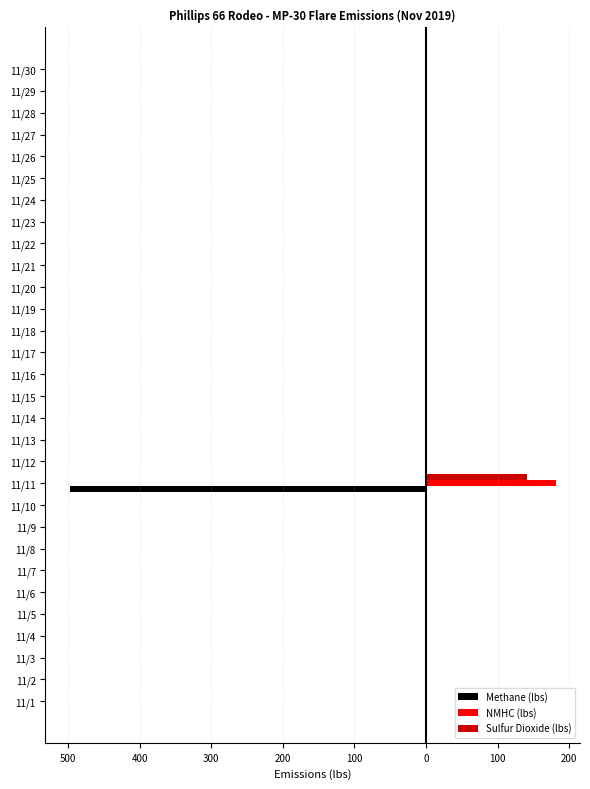

What are all the series names shown in the legend?

Methane (lbs), NMHC (lbs), Sulfur Dioxide (lbs)